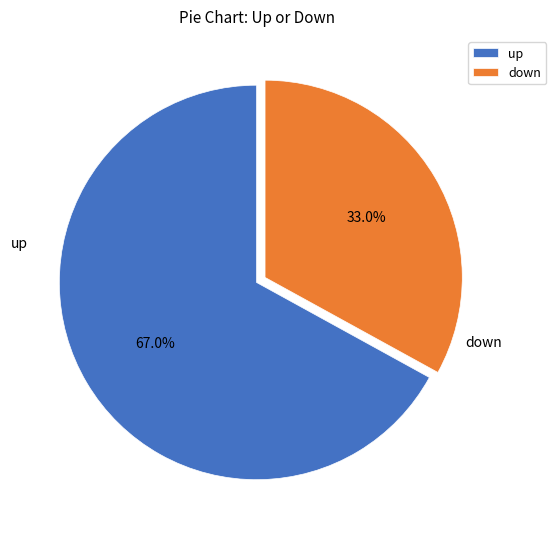

To the nearest percent, what is the combined percentage of up and down?

100%